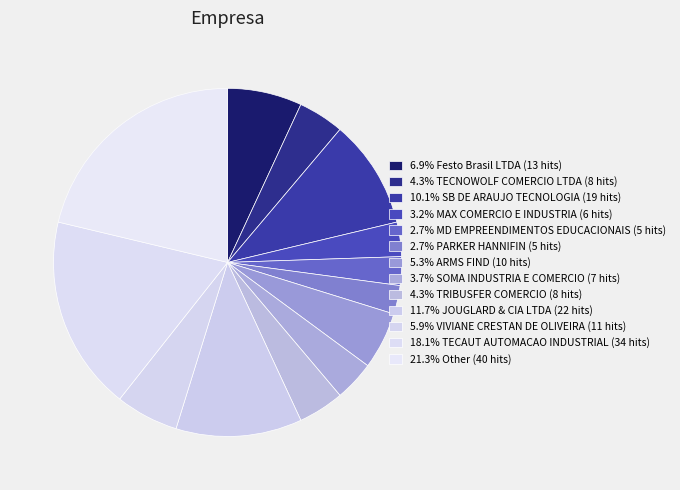

How many segments does this pie chart have?

13